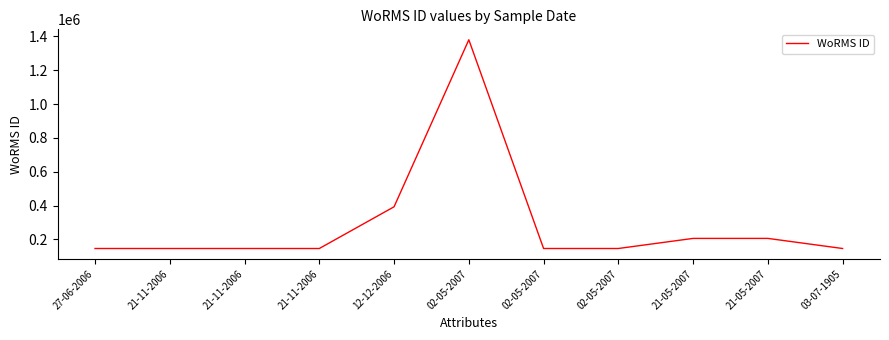

How many lines are shown in the chart?

1